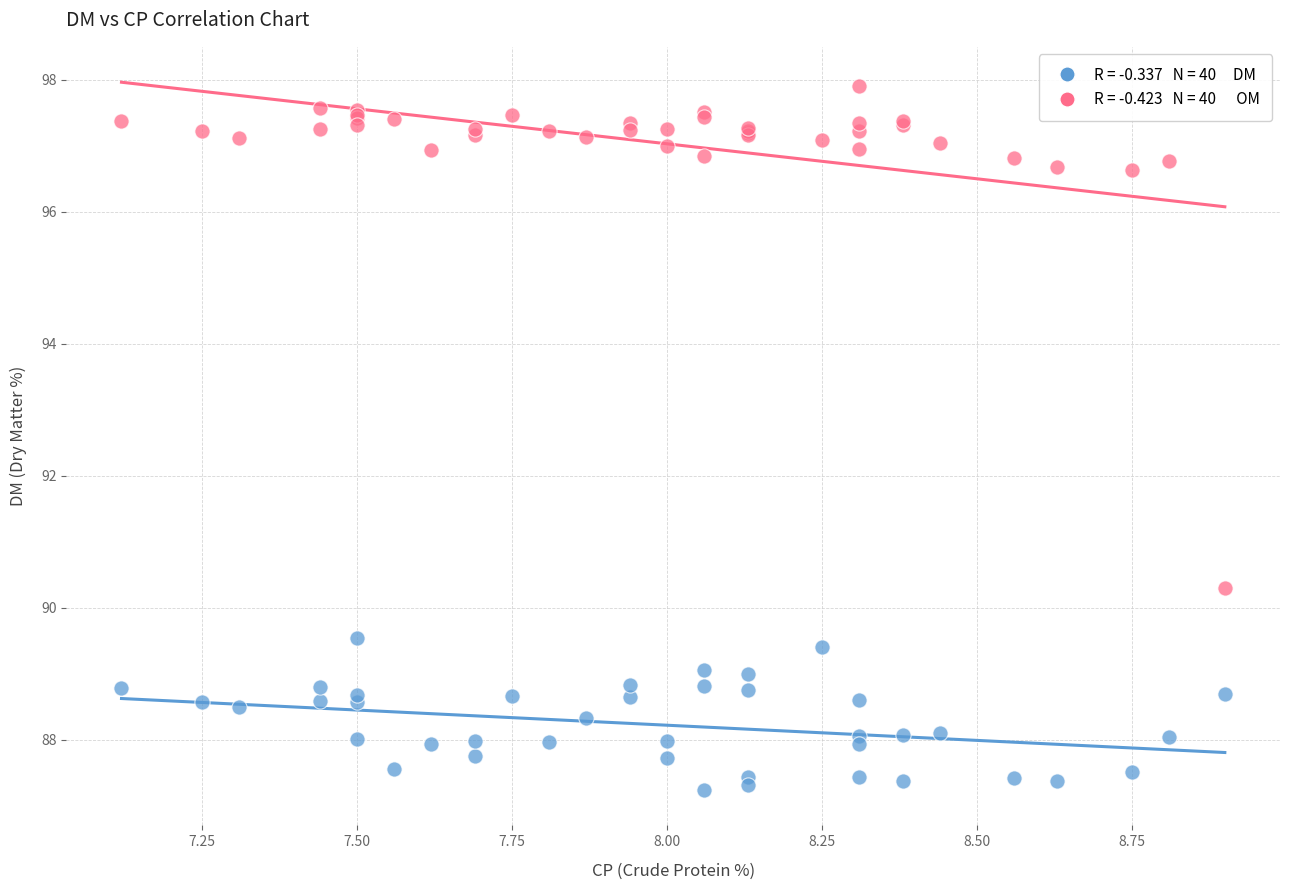

Across all series, what Y value is closest to 92?

90.3